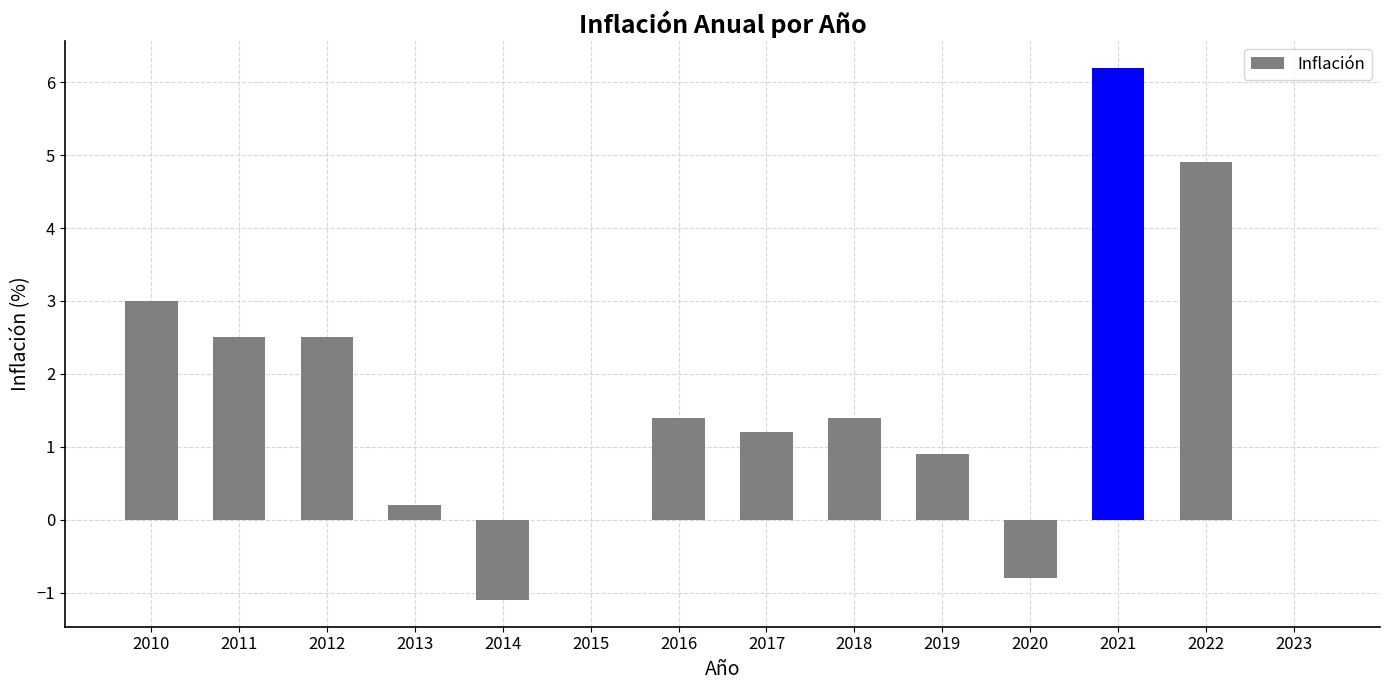

What is the sum of the values at 2013 and 2014?

-0.9